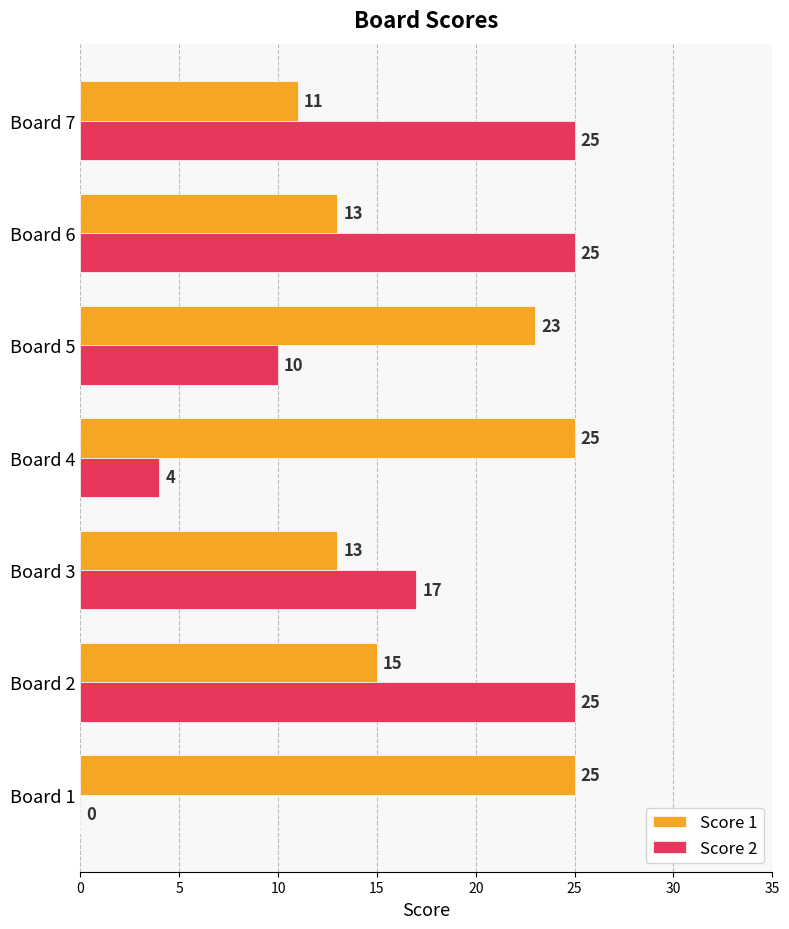

Which series has the largest range (max minus min)?

Score 2